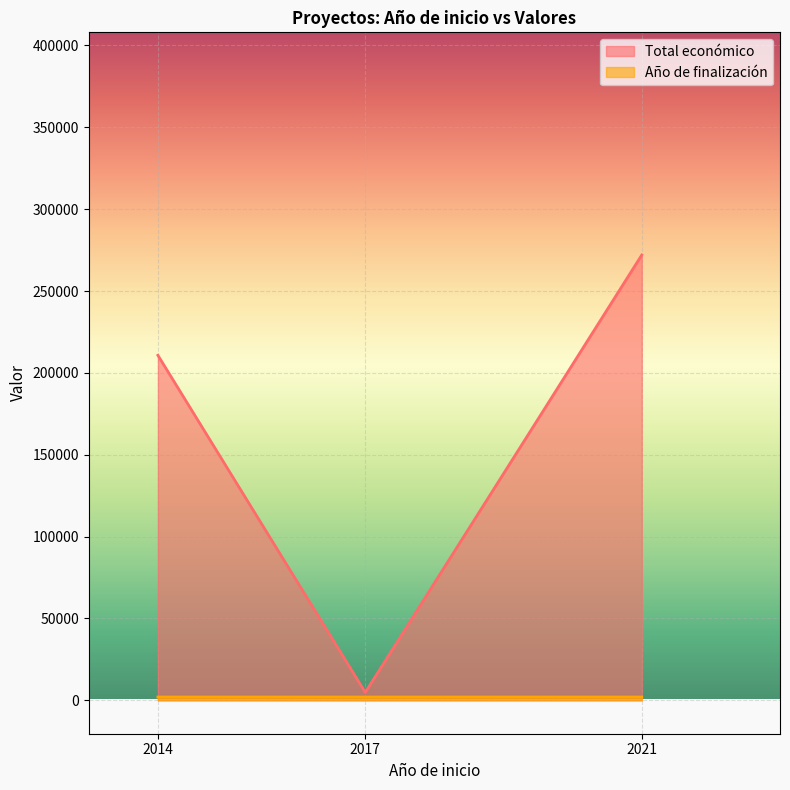

The value of Total económico at 2021 is 158275. True or false?

False